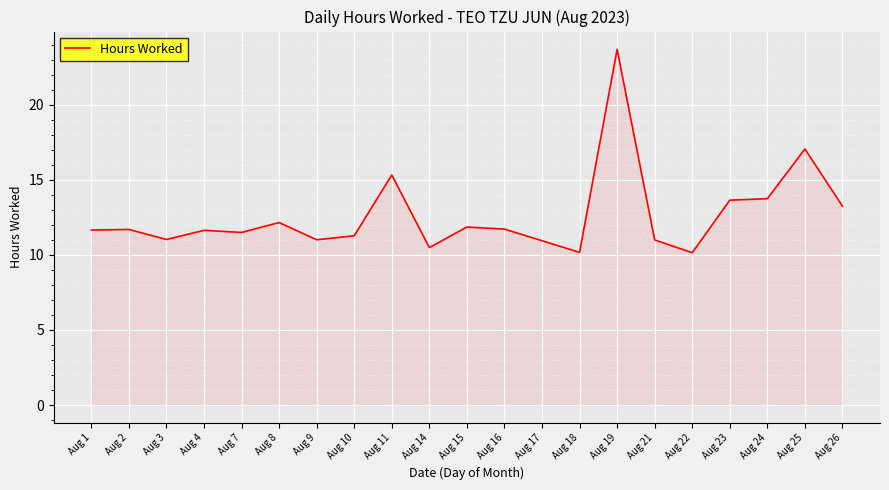

At which category does the chart reach its peak across all series?

Aug 19